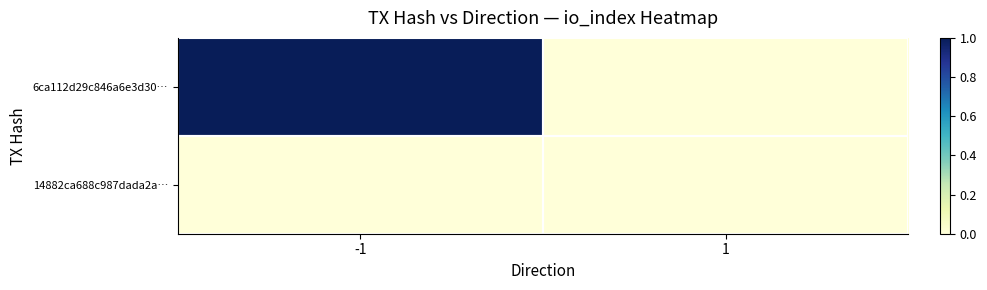

Which series has the widest spread of values?

6ca112d29c846a6e3d30…